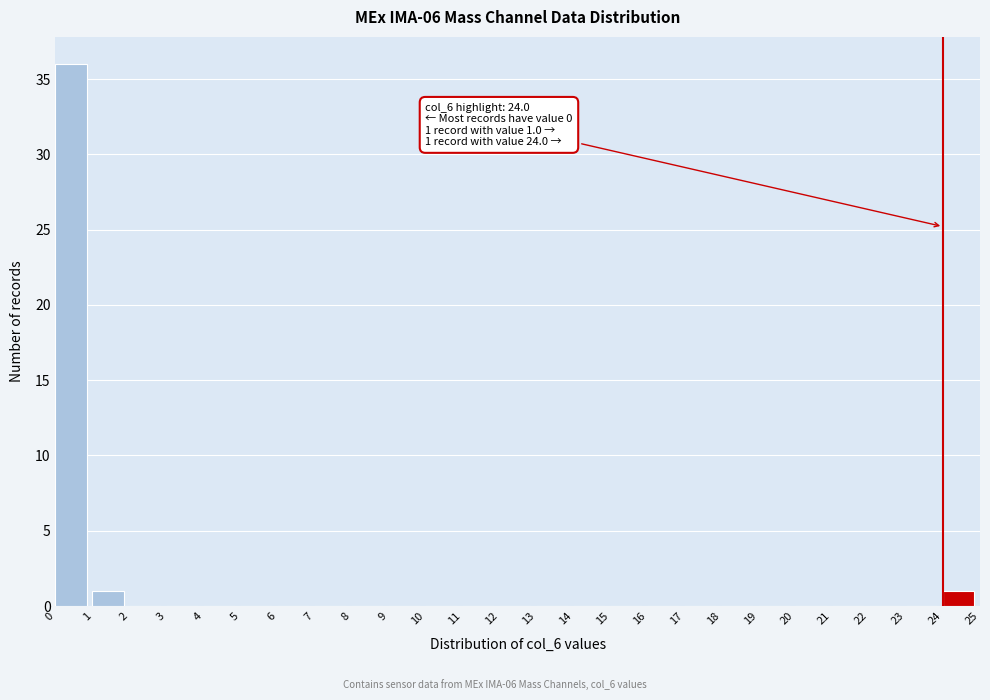

Over which range of the x-axis is the bar tallest?

0 to 1